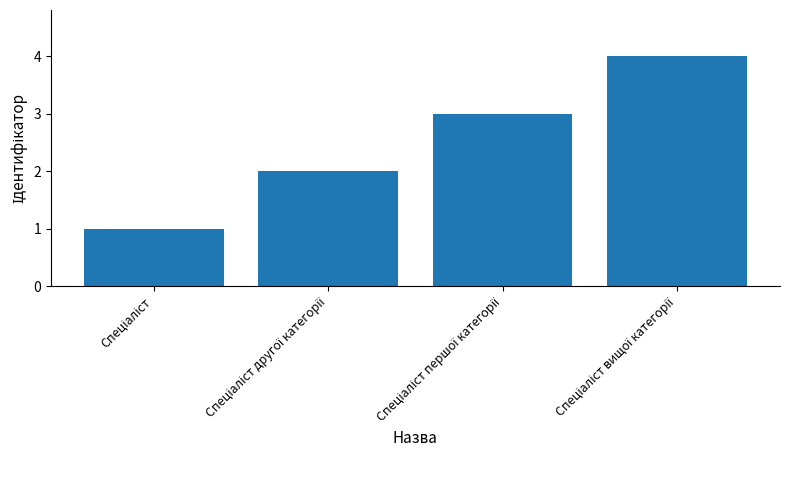

Reading right to left, what are all the values shown in this chart?

4	3	2	1